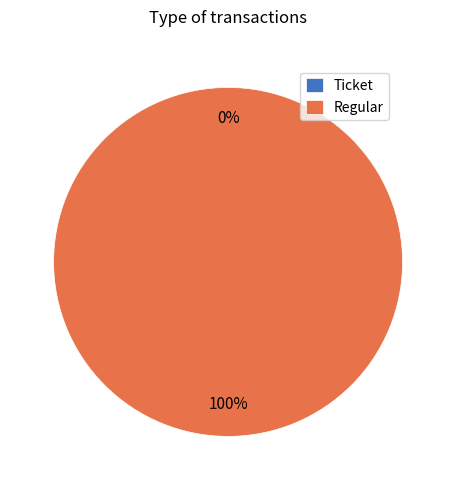

Does Regular account for over 50% of the chart?

Yes